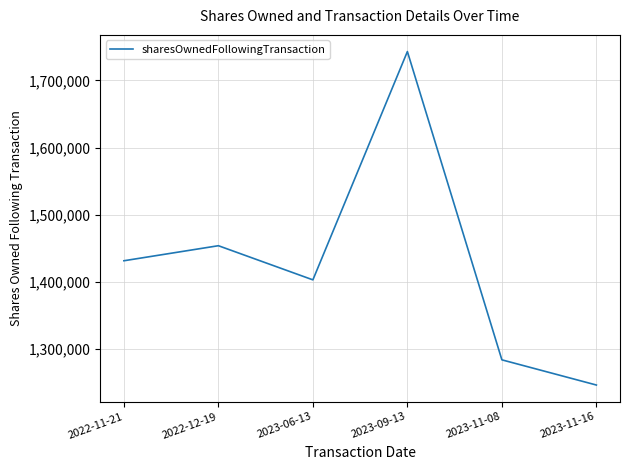

True or false: the data shows 2554249 at 2022-12-19.

False